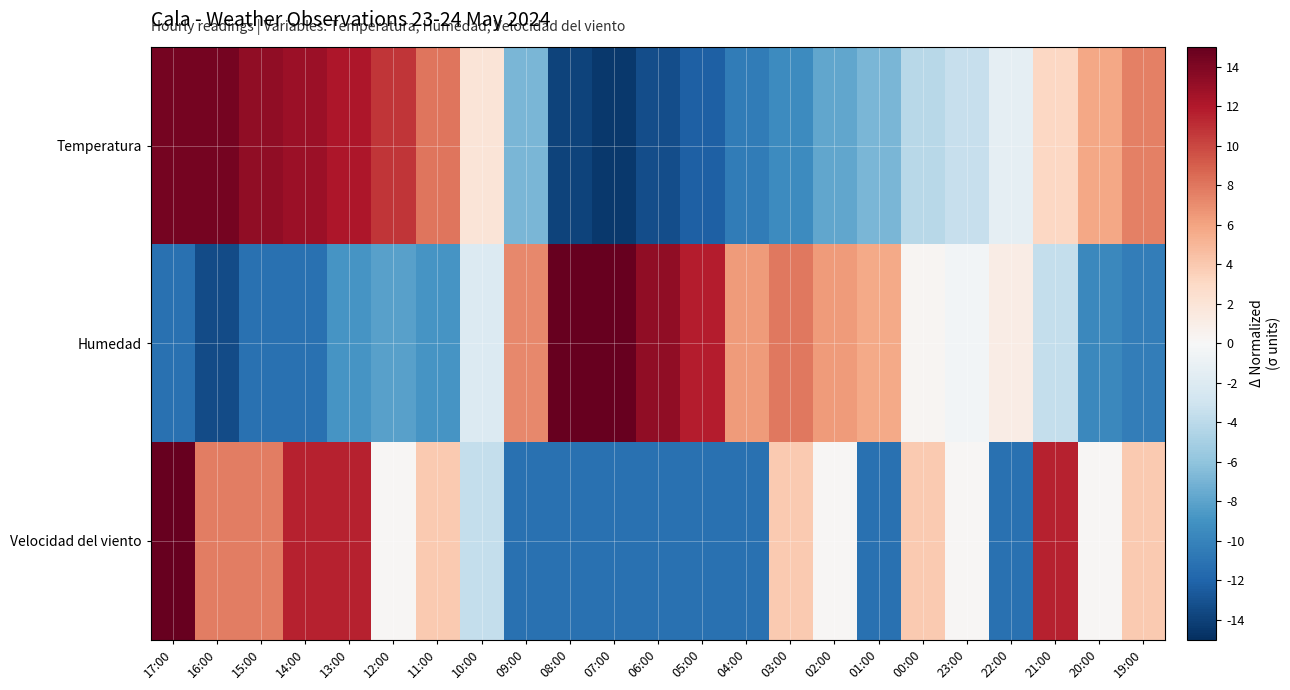

Between 15:00 and 23:00, which is larger?

15:00